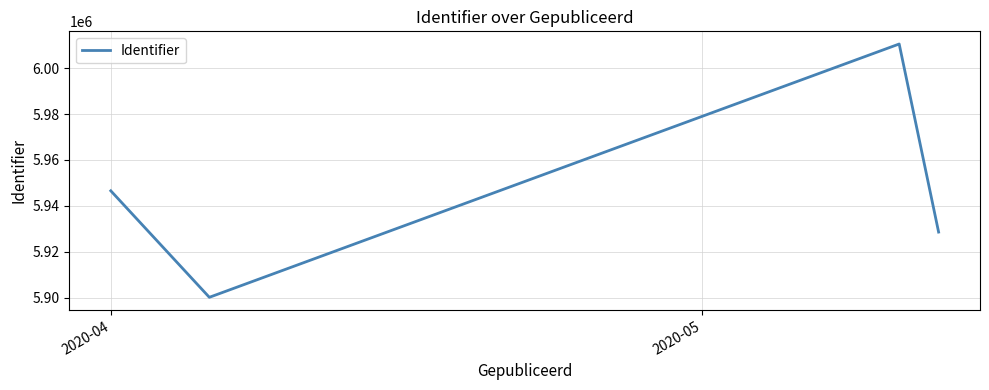

What is the difference between the second highest and second lowest values?

17990